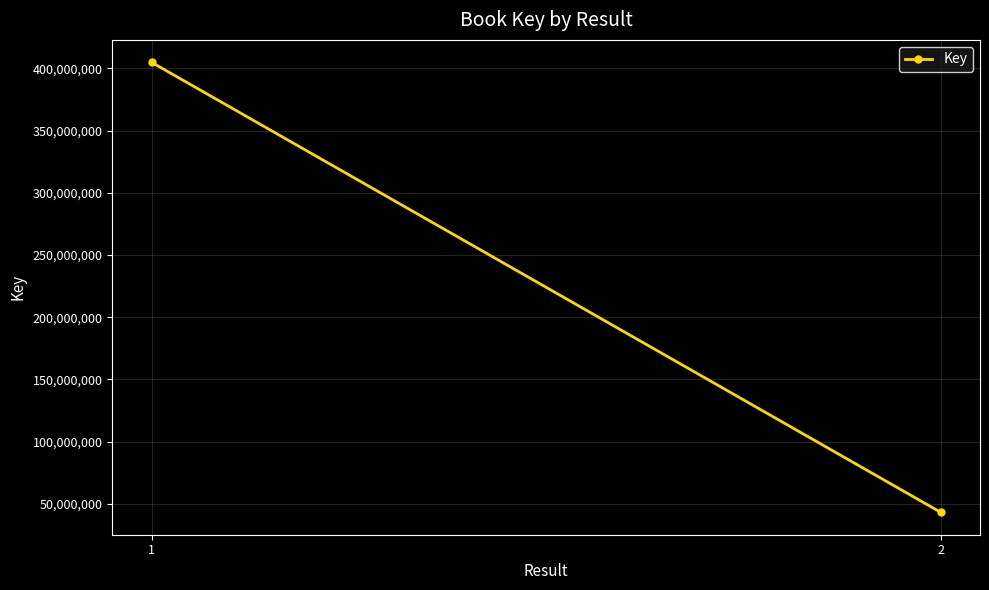

Where is the data nearest to the value 223981677?

2